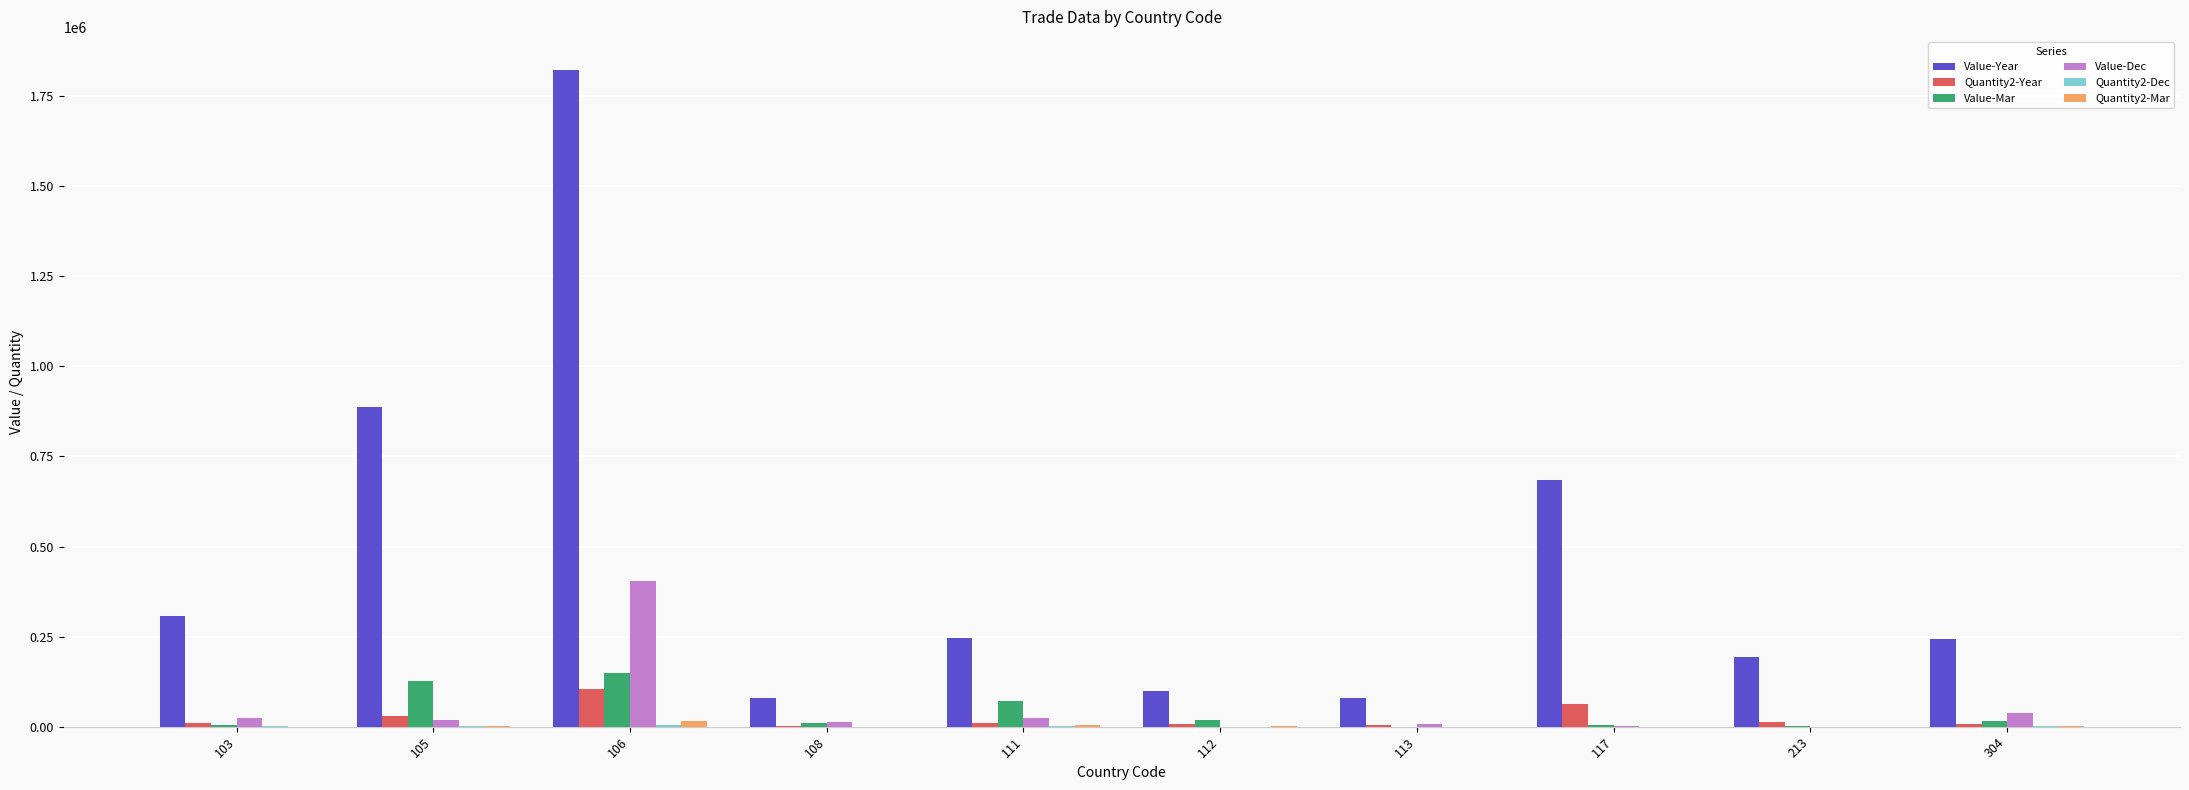

Between 105 and 112, which series saw the biggest shift?

Value-Year